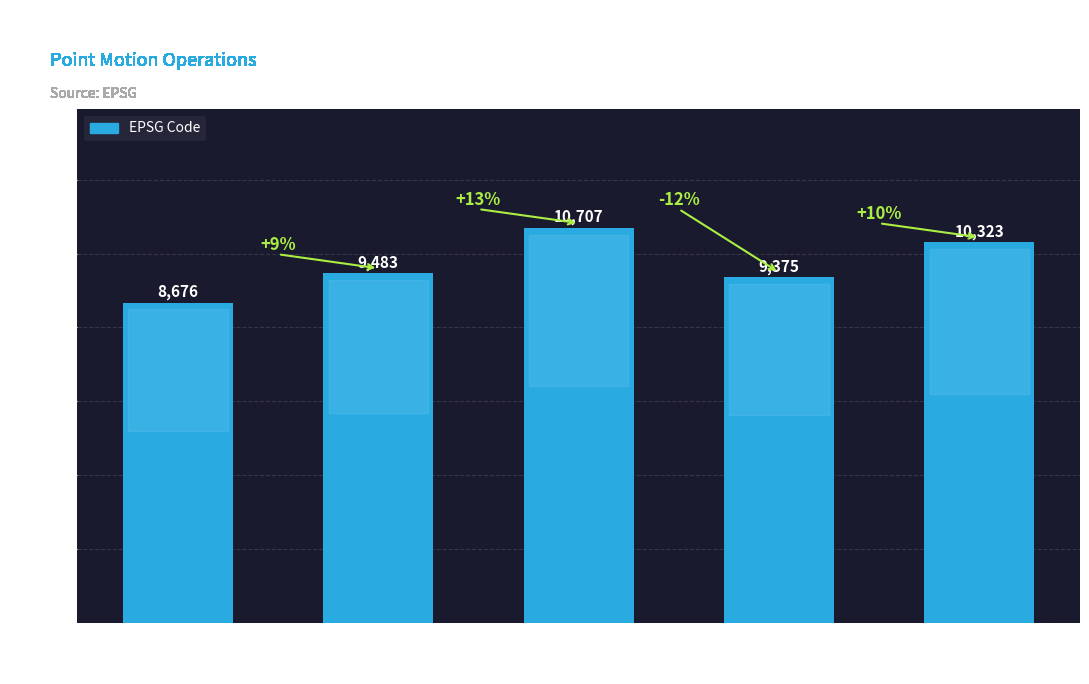

Rank the categories by value from lowest to highest.

Canada velocity
grid v6, Indonesian
Deformation
Model 2020, Canada velocity
grid v7, New Caledonia
velocity model
2015, Canada velocity
grid v8